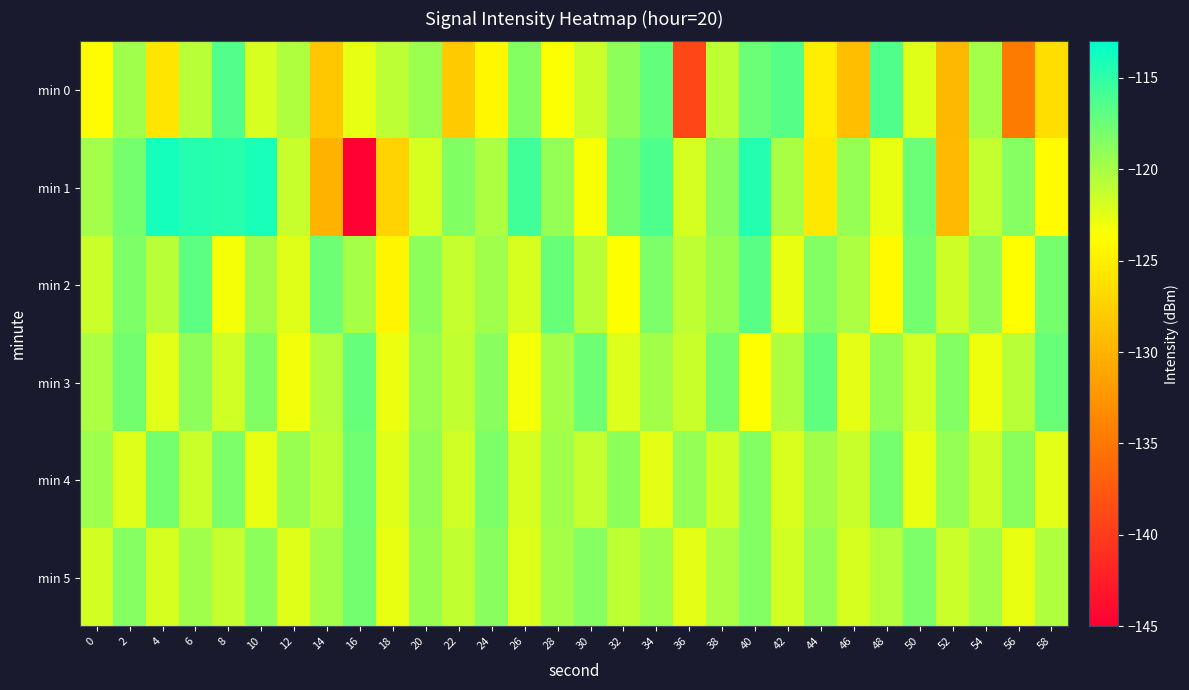

What is the spread (max minus min) of values at 48?

7.7